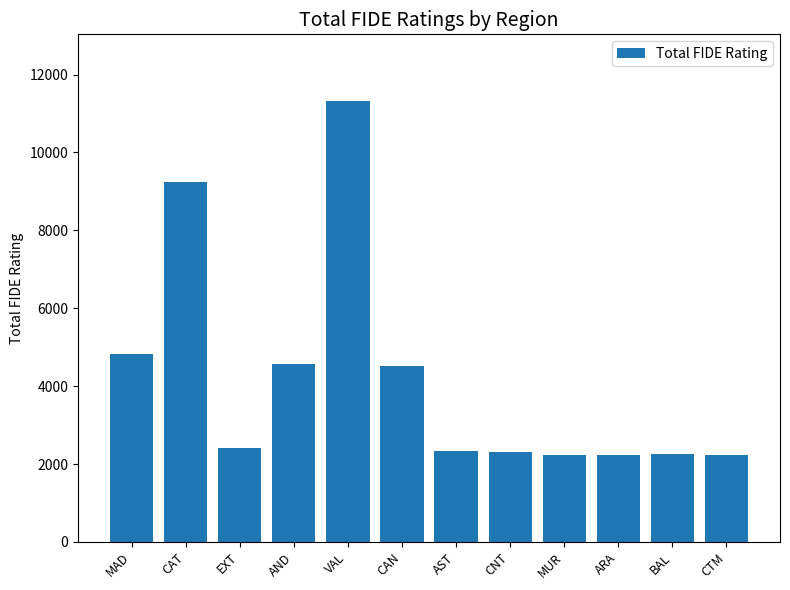

What is the smallest value displayed?

2222